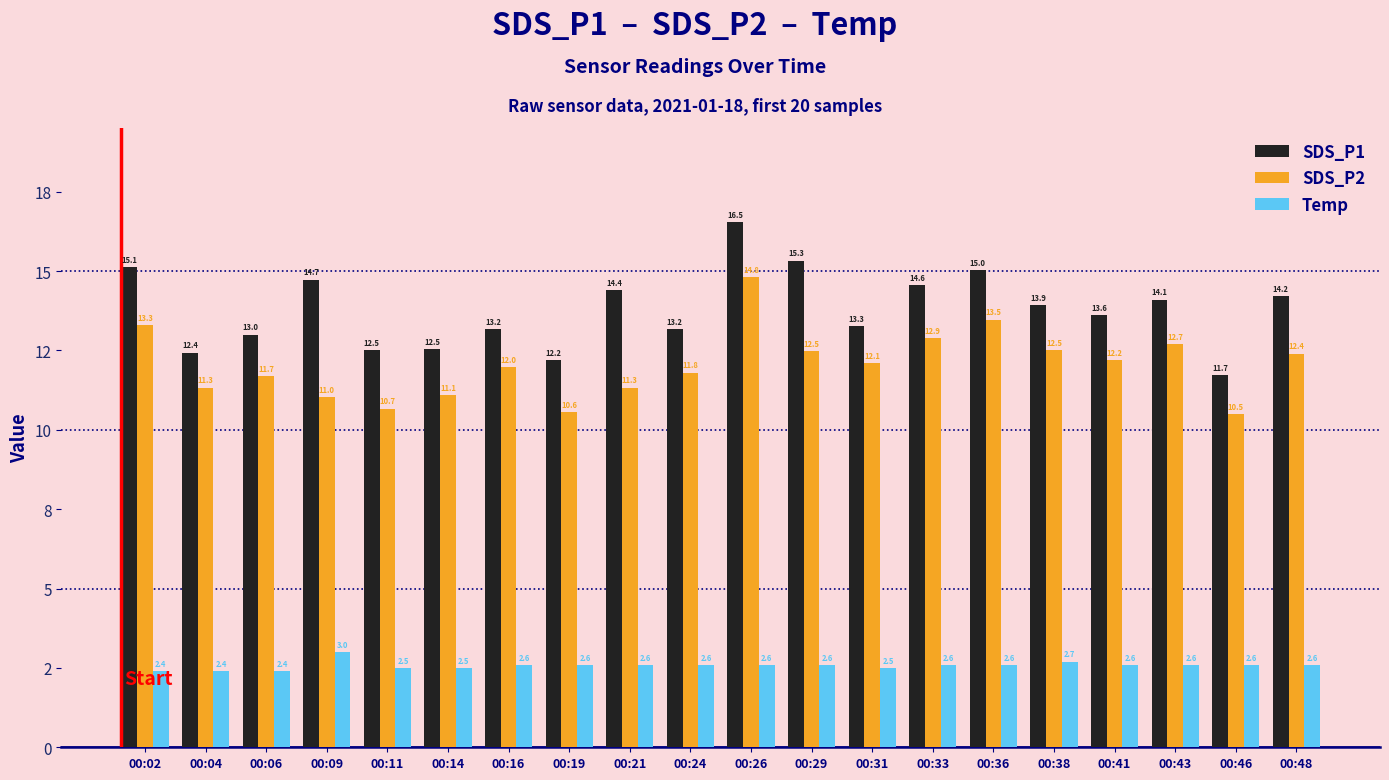

What are all the series names shown in the legend?

SDS_P1, SDS_P2, Temp